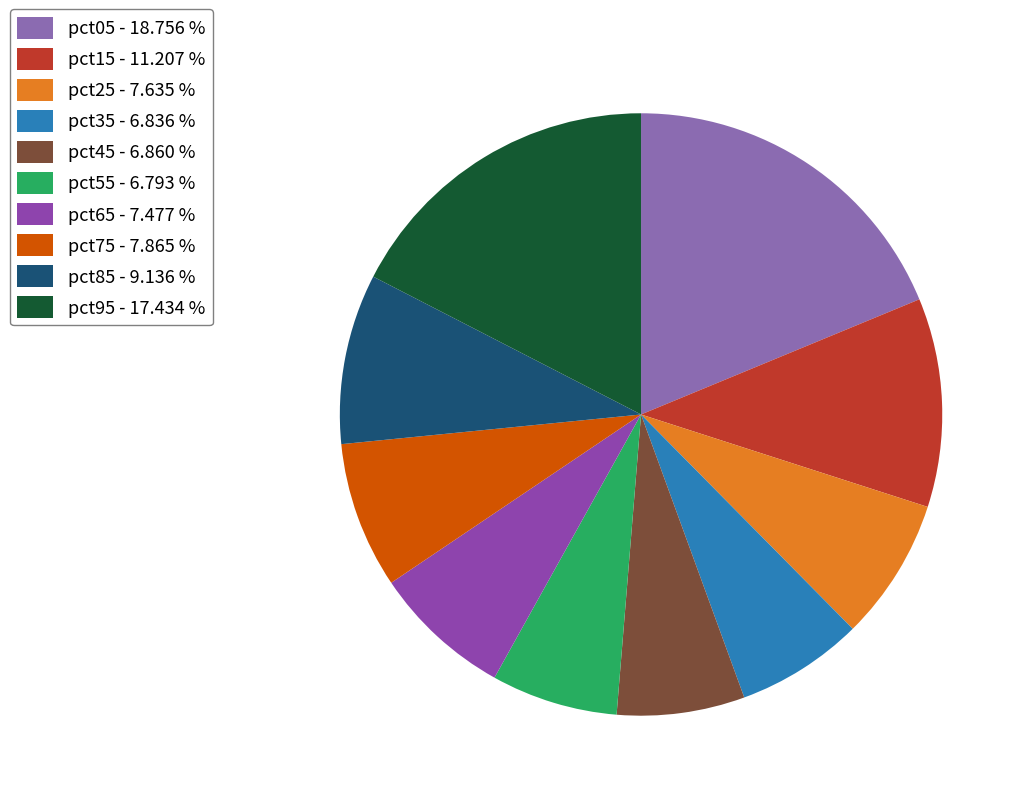

Between pct25 and pct15, which is larger?

pct15